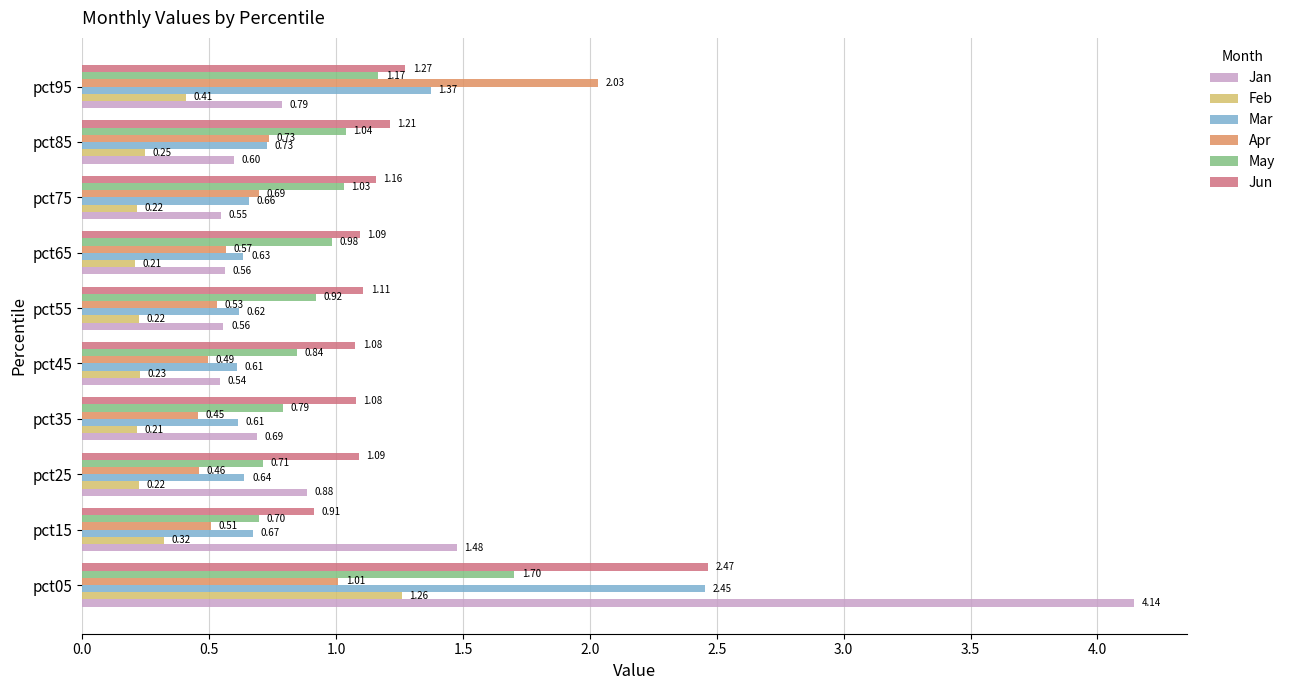

At which category is the sum across all series the highest?

pct05